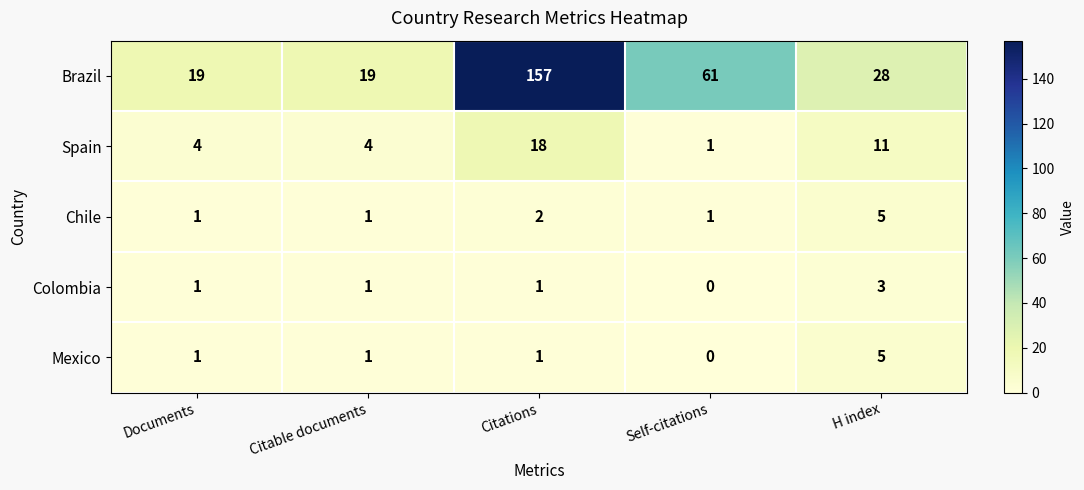

At which category does the chart reach its peak across all series?

Citations